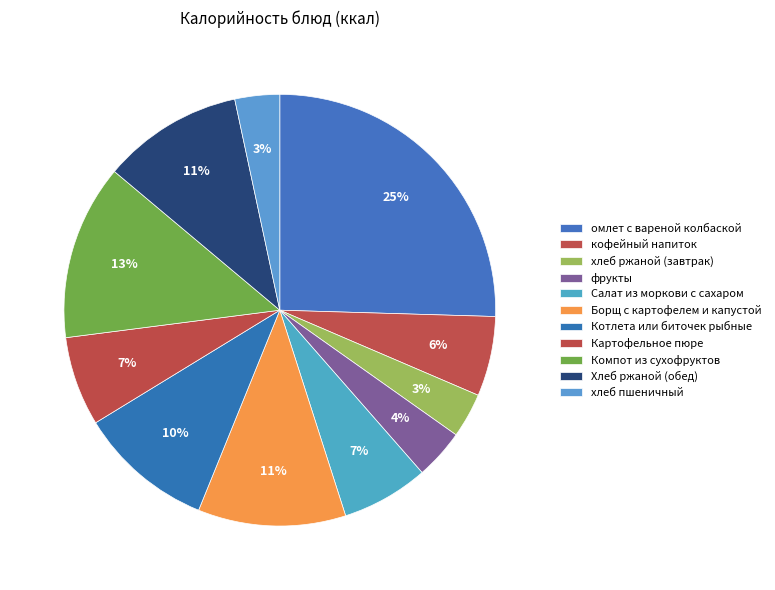

Does Компот из сухофруктов represent more than half of the total?

No